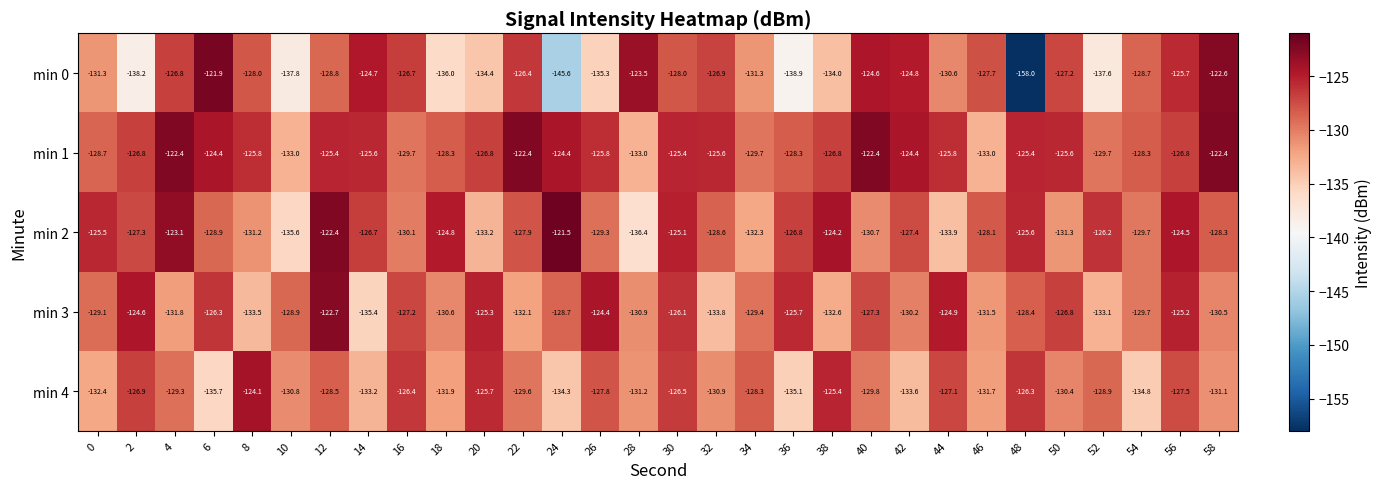

Which series has the largest total across all categories?

min 1